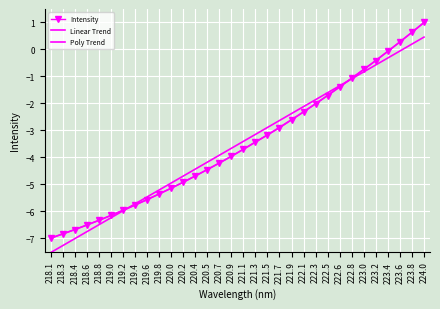

At which label does Linear Trend first exceed -3?

221.5